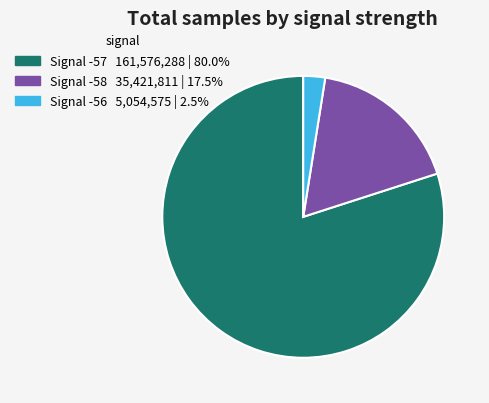

Is there a majority slice in this chart?

Yes